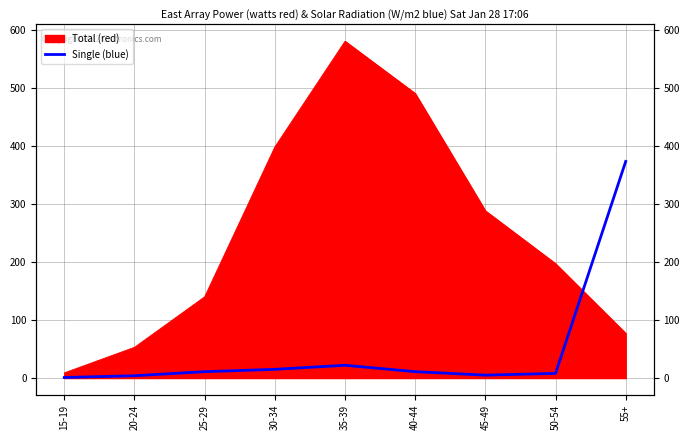

Does the chart have visible grid lines?

Yes